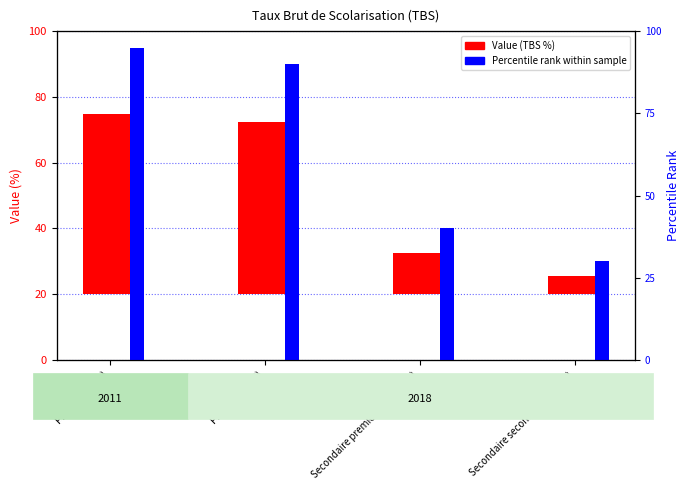

Is it true that Percentile rank within sample equals 49.9 at Secondaire second cycle (2018)?

False